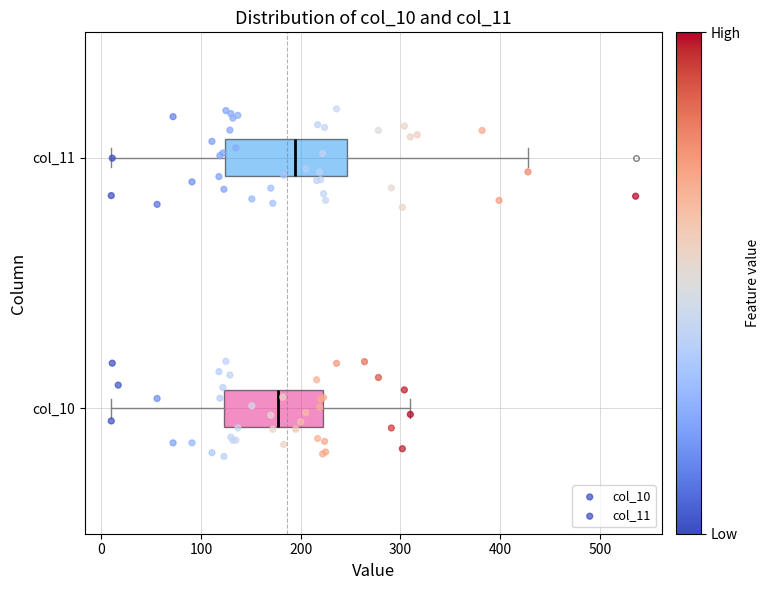

Where does the left whisker of the box for col_11 end on the x-axis? The values are not printed on the chart, so give them approximately, as read against the axis.

10